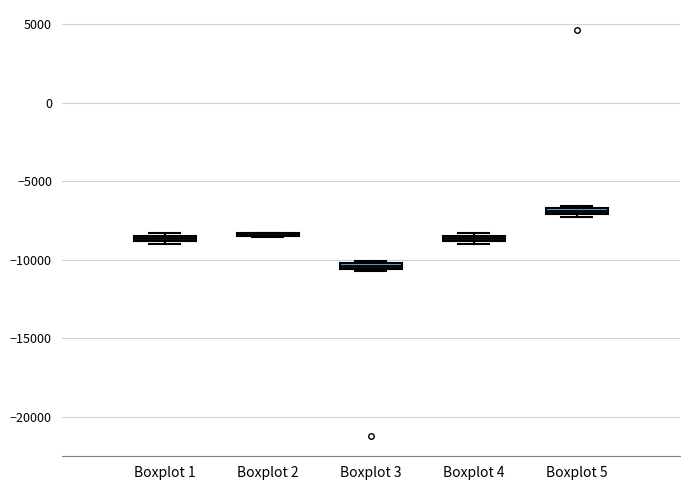

Where is the lower edge of the box for Boxplot 5 on the y-axis? The values are not printed on the chart, so give them approximately, as read against the axis.

-7000